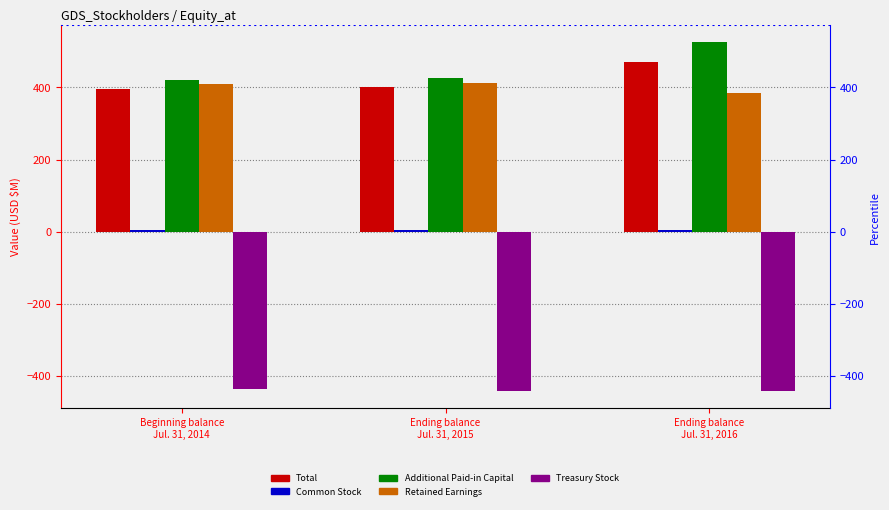

Reading left to right, transcribe all the data shown in this chart.

Total: 396.9	401.4	470.4
Common Stock: 3.1	3.1	3.8
Additional Paid-in Capital: 421.2	427.1	524.8
Retained Earnings: 409.4	413.1	383.6
Treasury Stock: -436.9	-441.8	-441.8